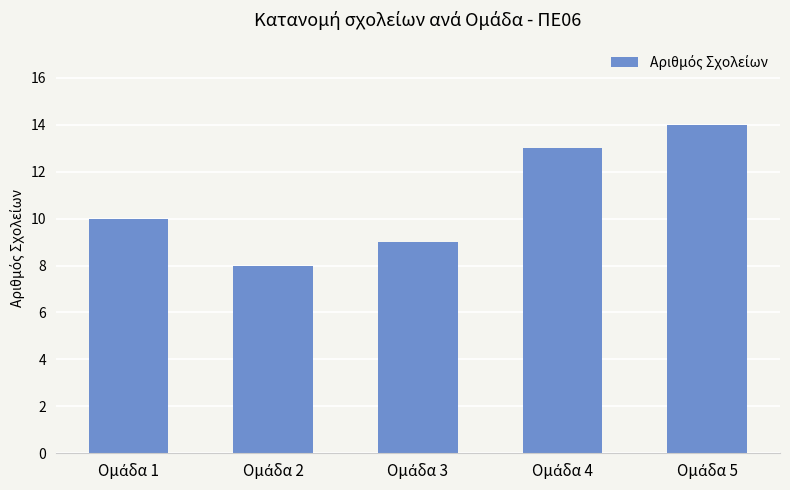

What is the smallest value displayed?

8